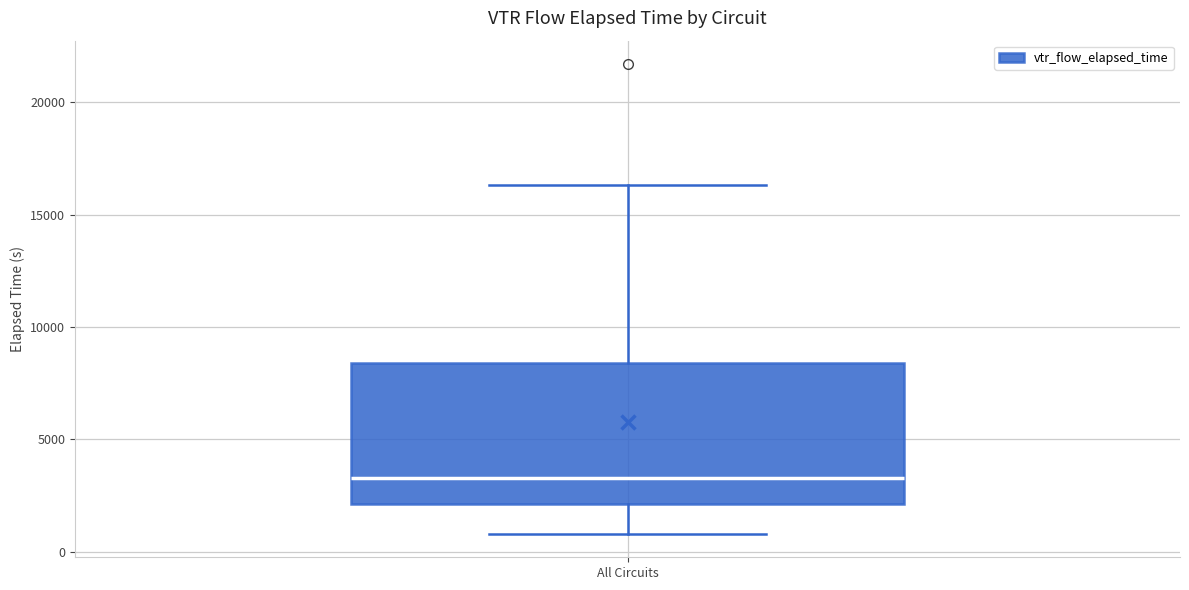

Where is the upper edge of the box for All Circuits on the y-axis? The values are not printed on the chart, so give them approximately, as read against the axis.

8500